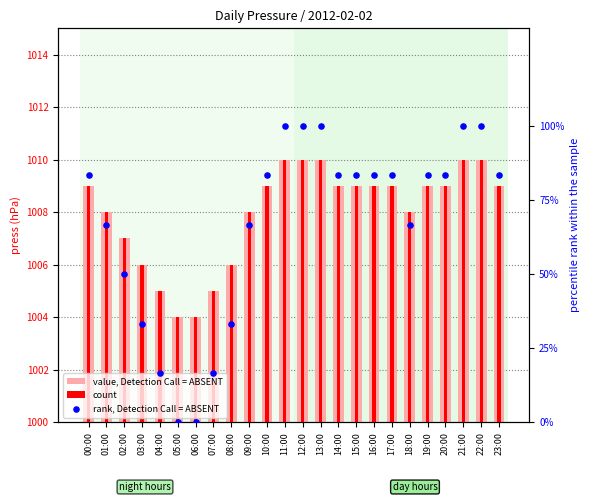

Which series contains the highest Y value?

value, Detection Call = ABSENT